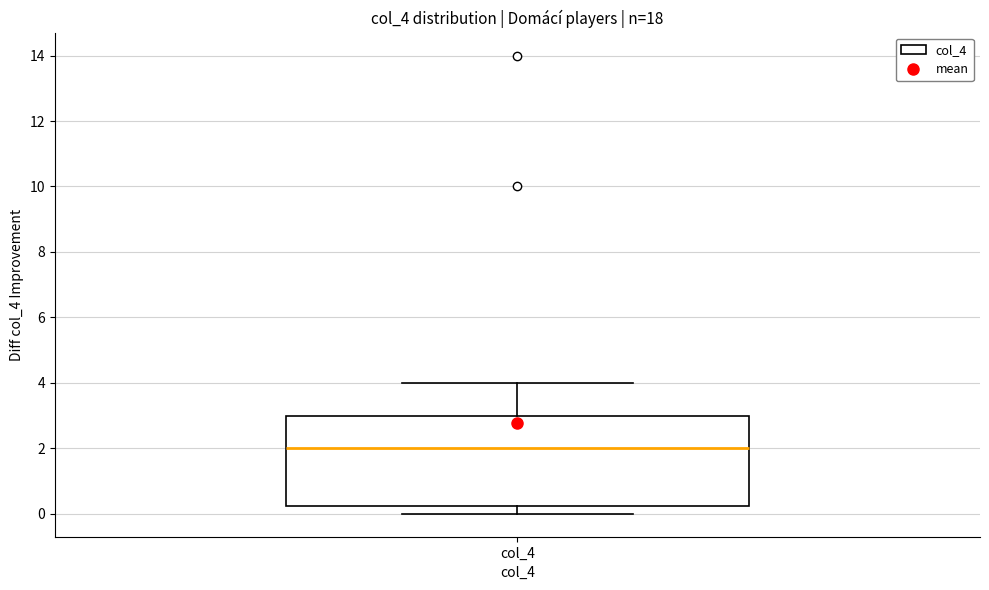

Read this box plot against the y-axis: the position of the median line, the range covered by the box, and the ends of both whiskers. The values are not printed on the chart, so give them approximately, as read against the axis.

median 2.0, box 0.2 to 3.0, whiskers 0.0 to 4.0